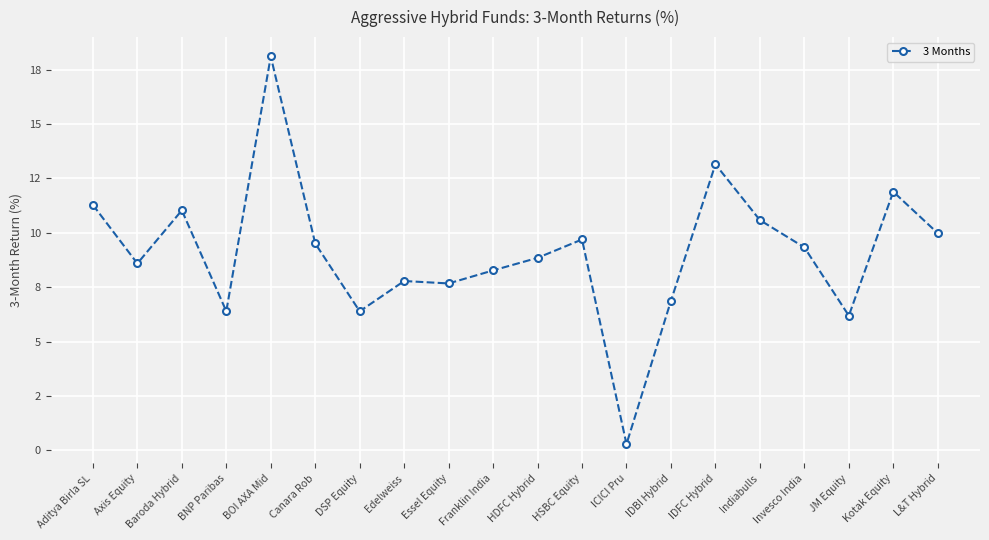

Reading right to left, transcribe all the data shown in this chart.

L&T Hybrid=10.0	Kotak Equity=11.9	JM Equity=6.2	Invesco India=9.3	Indiabulls=10.6	IDFC Hybrid=13.1	IDBI Hybrid=6.9	ICICI Pru=0.3	HSBC Equity=9.7	HDFC Hybrid=8.8	Franklin India=8.3	Essel Equity=7.7	Edelweiss=7.8	DSP Equity=6.4	Canara Rob=9.5	BOI AXA Mid=18.1	BNP Paribas=6.4	Baroda Hybrid=11.0	Axis Equity=8.6	Aditya Birla SL=11.3